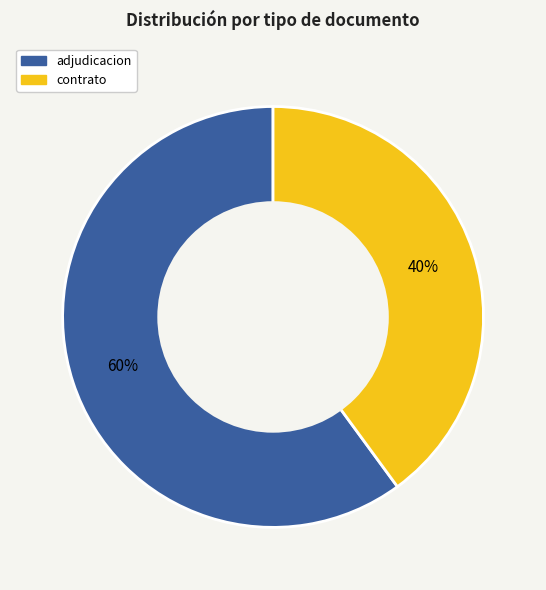

What percentage is the contrato slice, to the nearest percent?

40%